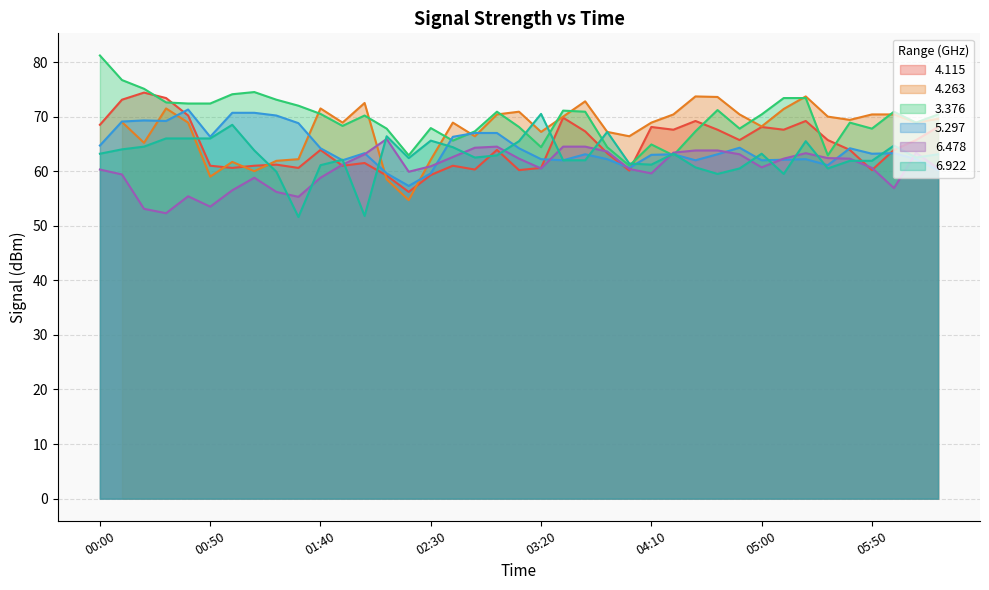

What is the label of the 14th point from the left?

02:10